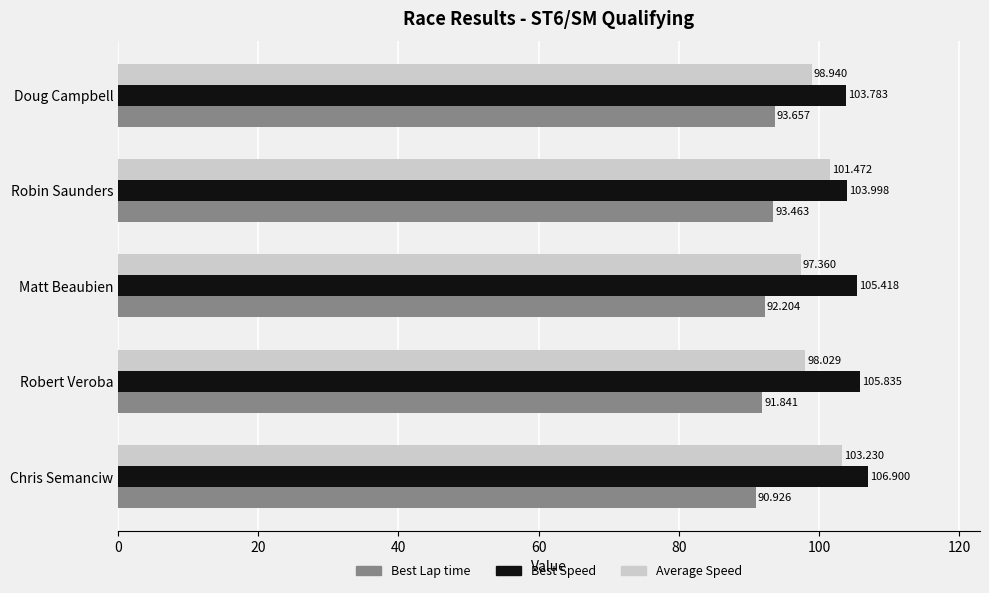

What are all the series names shown in the legend?

Best Lap time, Best Speed, Average Speed